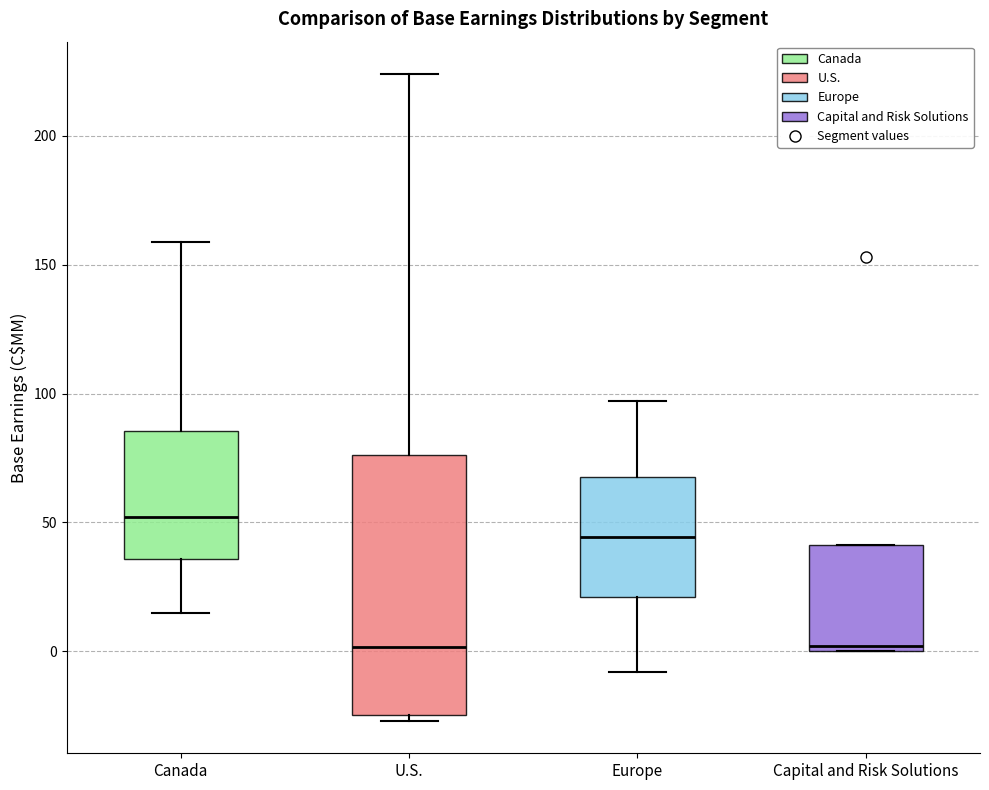

Reading left to right, read every box against the y-axis: the position of its median line, the range the box covers, and the ends of its whiskers. The values are not printed on the chart, so give them approximately, as read against the axis.

Canada: median 50, box 35 to 85, whiskers 15 to 160
U.S.: median 0, box -25 to 75, whiskers -25 (just below the box's lower edge) to 225
Europe: median 45, box 20 to 70, whiskers -10 to 95
Capital and Risk Solutions: median 0 (just above the box's lower edge), box 0 to 40, whiskers 0 to 40